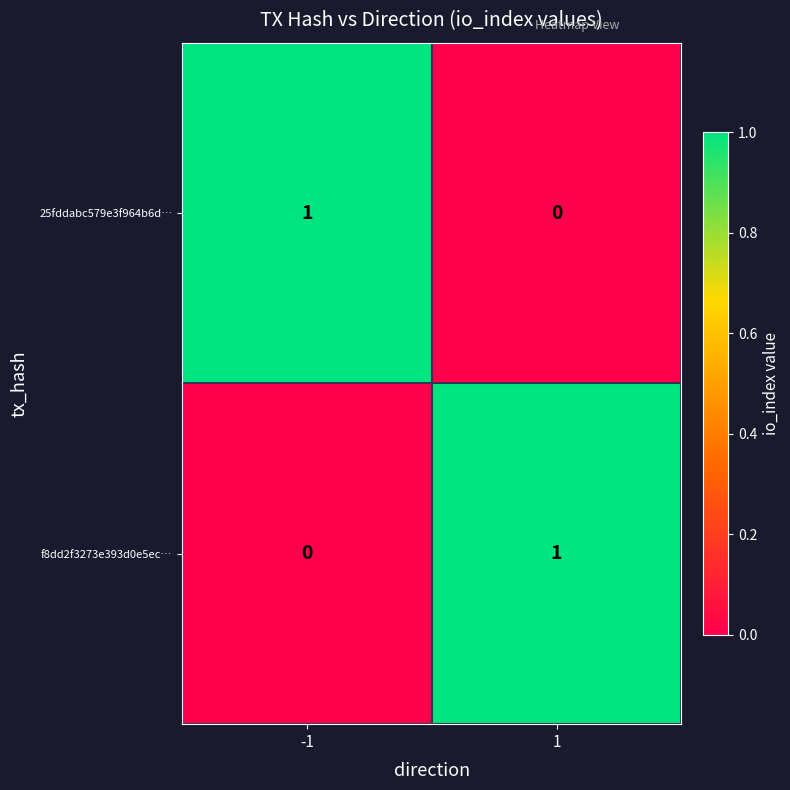

Is it true that f8dd2f3273e393d0e5ec… equals -1 at -1?

False